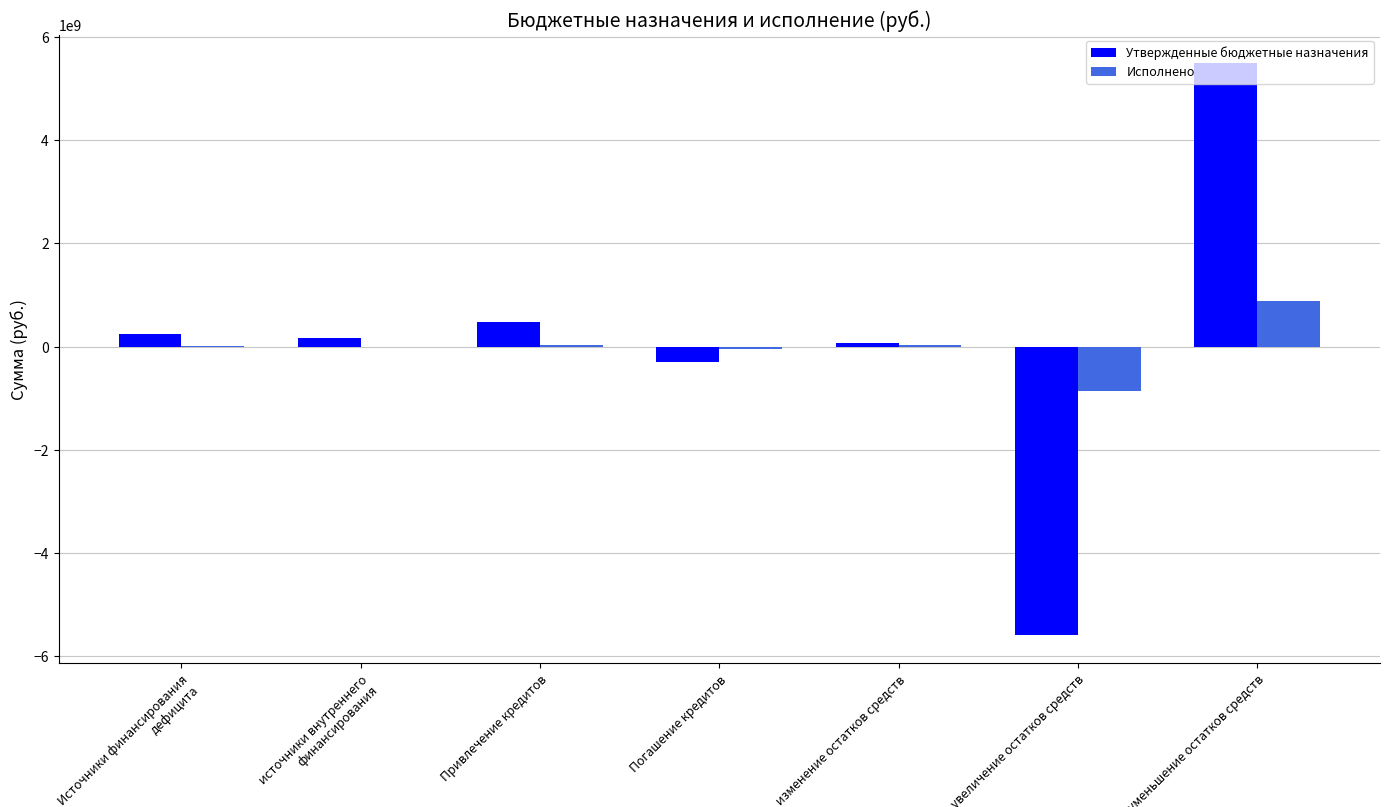

True or false: Утвержденные бюджетные назначения has a value of 475000000.0 at Привлечение кредитов.

True